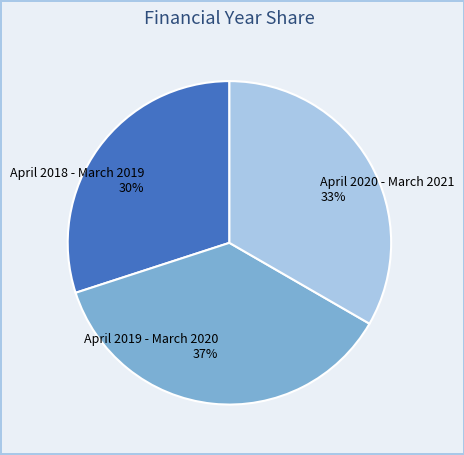

True or false: April 2020 - March 2021 accounts for 46% of the total.

False